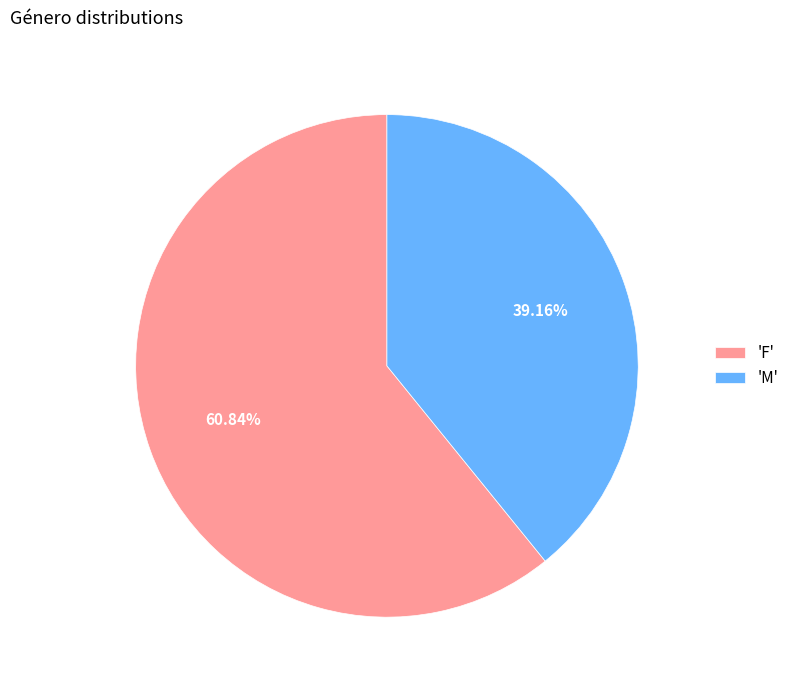

Rank the categories by value from highest to lowest.

'F', 'M'